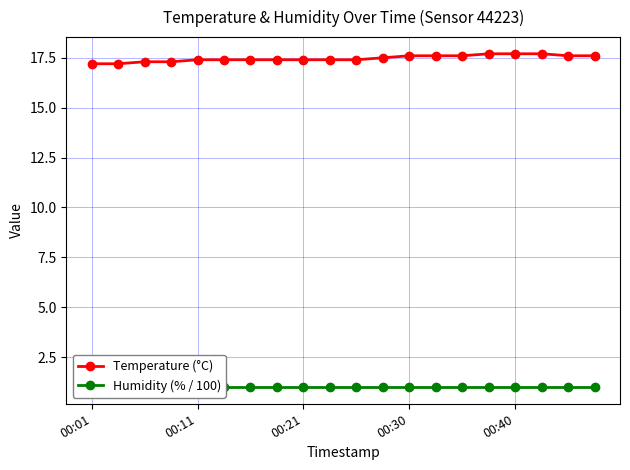

What is the minimum value shown in the chart?

1.0